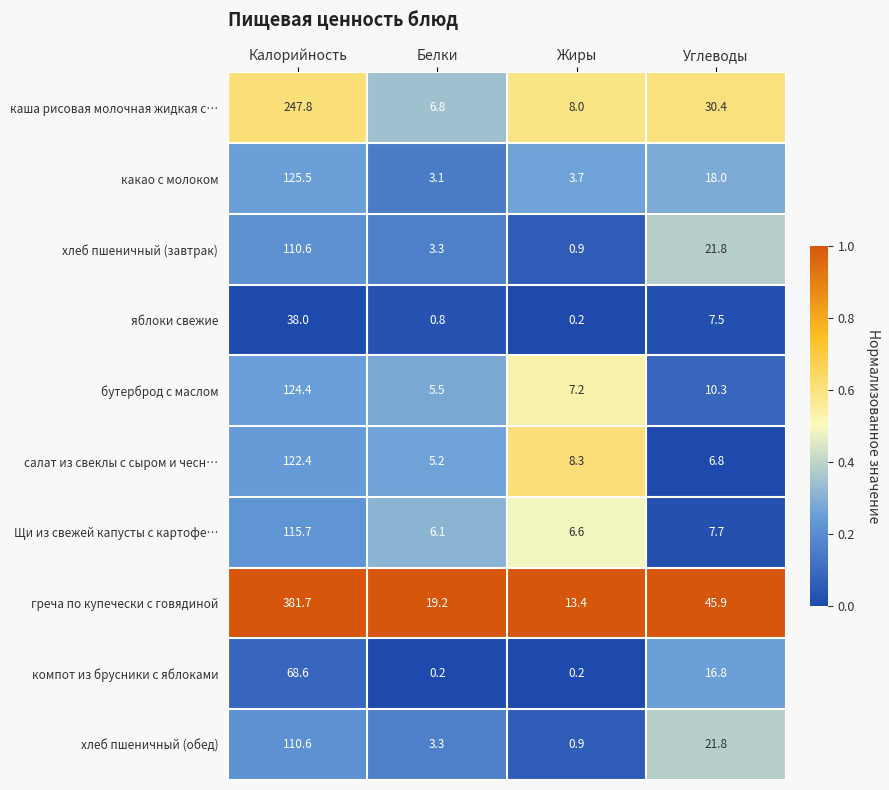

What is the difference between the maximum and minimum values in the греча по купечески с говядиной series?

368.3